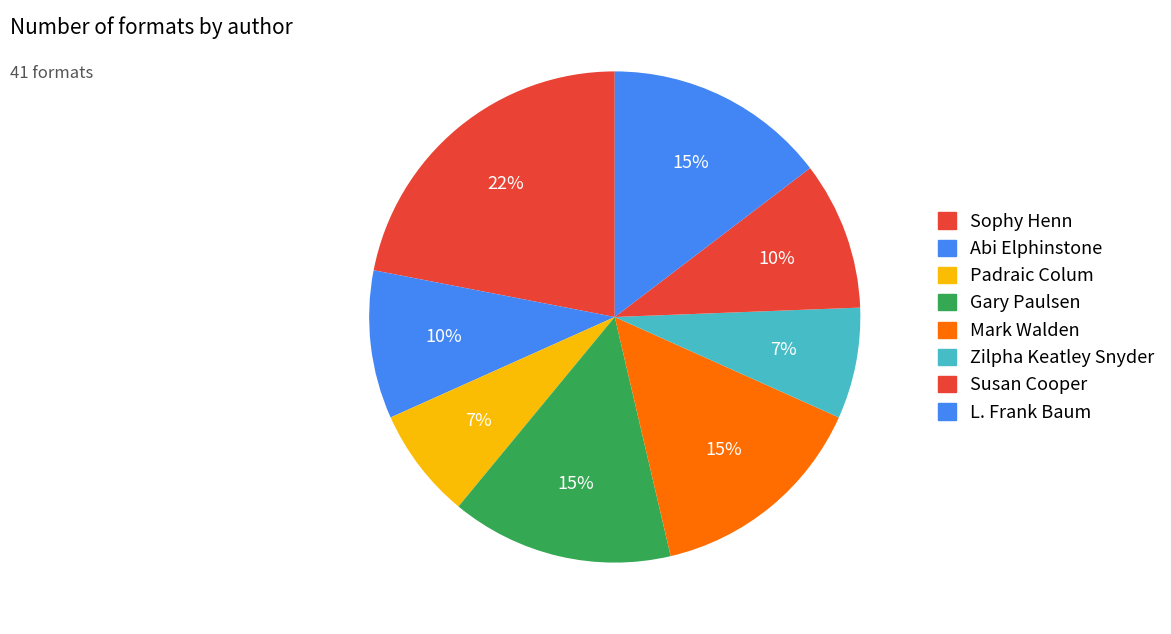

How many slices are in this pie chart?

8